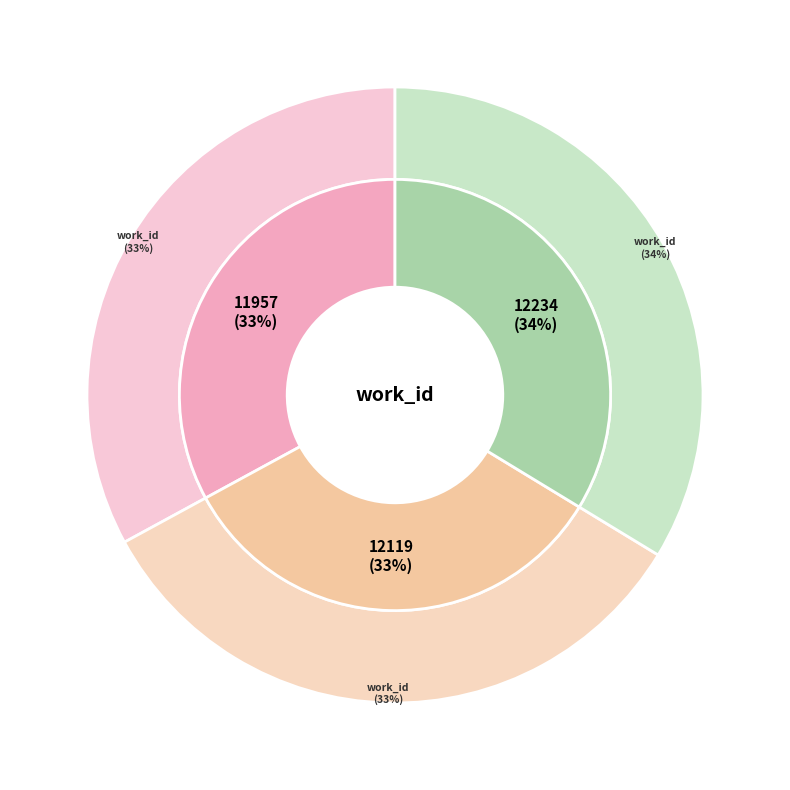

How many segments does this pie chart have?

3